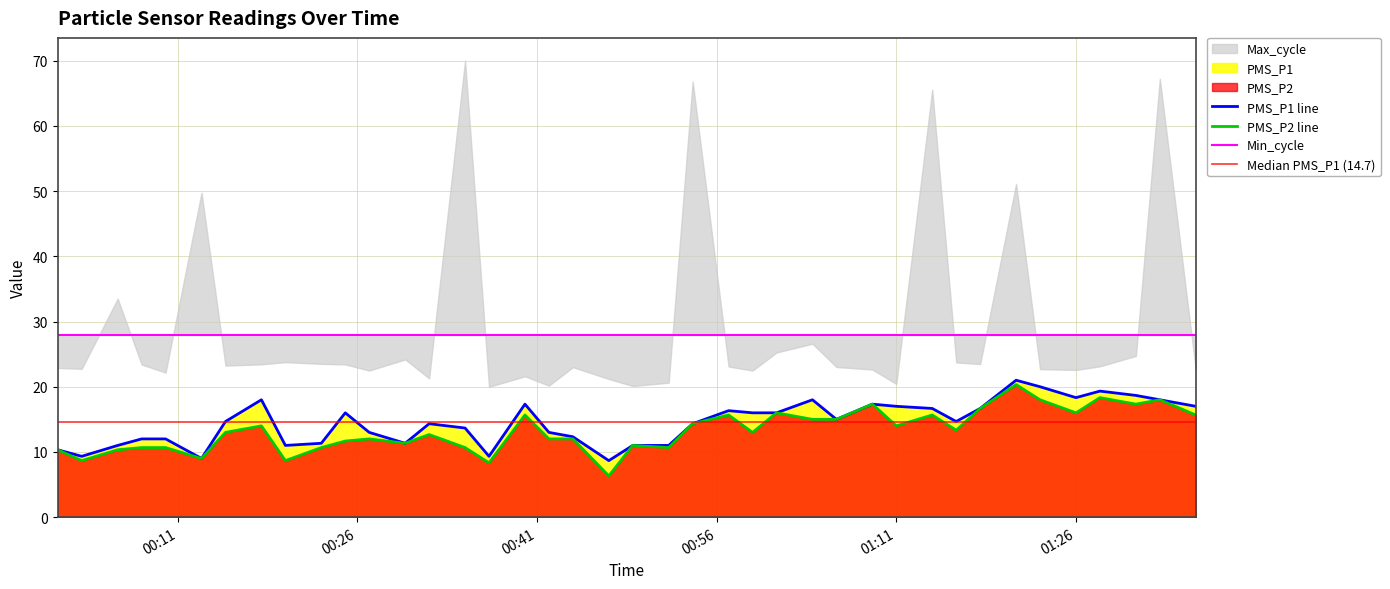

Reading left to right, list all the values displayed in this chart.

PMS_P1: 10.3	9.3	11.0	12.0	12.0	9.0	14.7	18.0	11.0	11.3	16.0	13.0	11.3	14.3	13.7	9.3	17.3	13.0	12.3	8.7	11.0	11.0	14.3	16.3	16.0	16.0	18.0	15.0	17.3	17.0	16.7	14.7	16.7	21.0	20.0	18.3	19.3	18.7	18.0	17.0
PMS_P2: 10.3	8.7	10.3	10.7	10.7	9.0	13.0	14.0	8.7	10.7	11.7	12.0	11.3	12.7	10.7	8.3	15.7	12.0	12.0	6.3	11.0	10.7	14.3	15.7	13.0	16.0	15.0	15.0	17.3	14.0	15.7	13.3	16.7	20.3	18.0	16.0	18.3	17.3	18.0	15.7